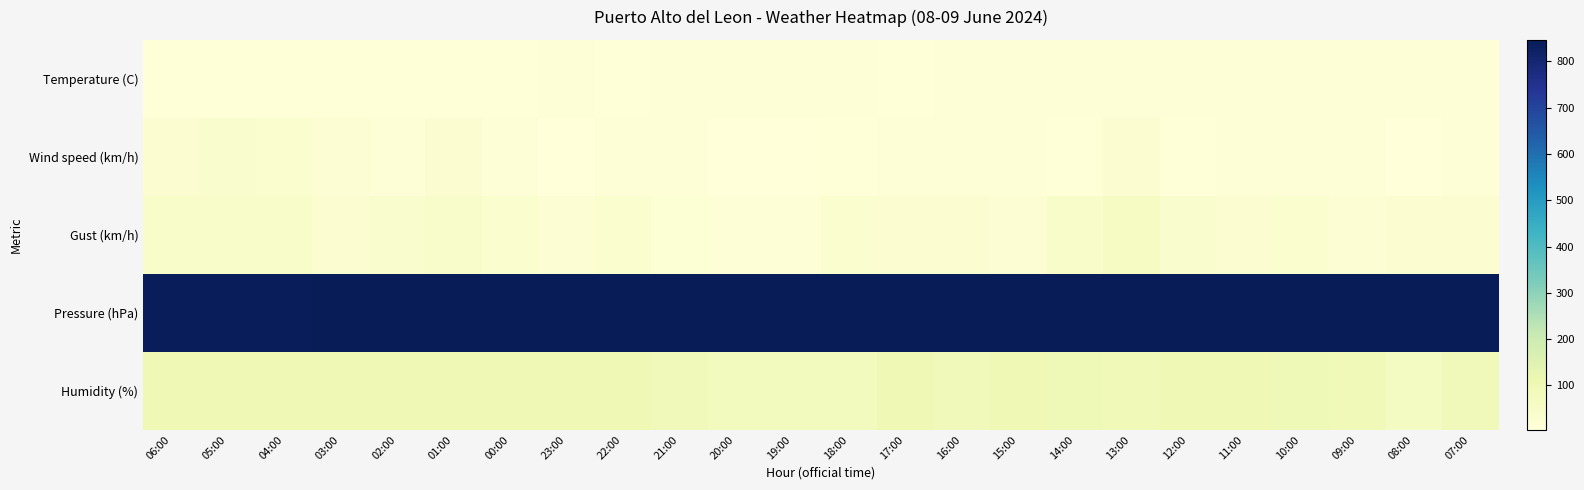

Reading left to right, transcribe all the data shown in this chart.

Temperature (C): 06:00=9.3	05:00=9.3	04:00=9.4	03:00=8.8	02:00=8.7	01:00=9.3	00:00=9.4	23:00=10.8	22:00=10.0	21:00=12.4	20:00=16.0	19:00=13.7	18:00=12.8	17:00=9.6	16:00=10.7	15:00=10.8	14:00=11.9	13:00=11.0	12:00=12.7	11:00=13.4	10:00=13.7	09:00=13.8	08:00=16.4	07:00=12.4
Wind speed (km/h): 06:00=30.0	05:00=35.0	04:00=32.0	03:00=22.0	02:00=17.0	01:00=26.0	00:00=14.0	23:00=5.0	22:00=11.0	21:00=11.0	20:00=5.0	19:00=5.0	18:00=10.0	17:00=17.0	16:00=12.0	15:00=12.0	14:00=8.0	13:00=30.0	12:00=9.0	11:00=13.0	10:00=12.0	09:00=13.0	08:00=4.0	07:00=15.0
Gust (km/h): 06:00=48.0	05:00=49.0	04:00=47.0	03:00=30.0	02:00=35.0	01:00=43.0	00:00=32.0	23:00=21.0	22:00=32.0	21:00=19.0	20:00=12.0	19:00=17.0	18:00=33.0	17:00=30.0	16:00=26.0	15:00=23.0	14:00=49.0	13:00=60.0	12:00=35.0	11:00=24.0	10:00=33.0	09:00=22.0	08:00=30.0	07:00=27.0
Pressure (hPa): 06:00=842.8	05:00=842.5	04:00=843.0	03:00=843.3	02:00=843.7	01:00=844.2	00:00=845.2	23:00=845.2	22:00=844.4	21:00=844.3	20:00=843.7	19:00=843.9	18:00=843.9	17:00=844.6	16:00=845.5	15:00=846.2	14:00=845.5	13:00=845.9	12:00=846.4	11:00=846.1	10:00=846.0	09:00=846.0	08:00=846.0	07:00=846.0
Humidity (%): 06:00=99.0	05:00=99.0	04:00=99.0	03:00=99.0	02:00=99.0	01:00=99.0	00:00=99.0	23:00=99.0	22:00=99.0	21:00=87.0	20:00=75.0	19:00=74.0	18:00=75.0	17:00=99.0	16:00=87.0	15:00=99.0	14:00=95.0	13:00=92.0	12:00=98.0	11:00=98.0	10:00=93.0	09:00=90.0	08:00=66.0	07:00=89.0